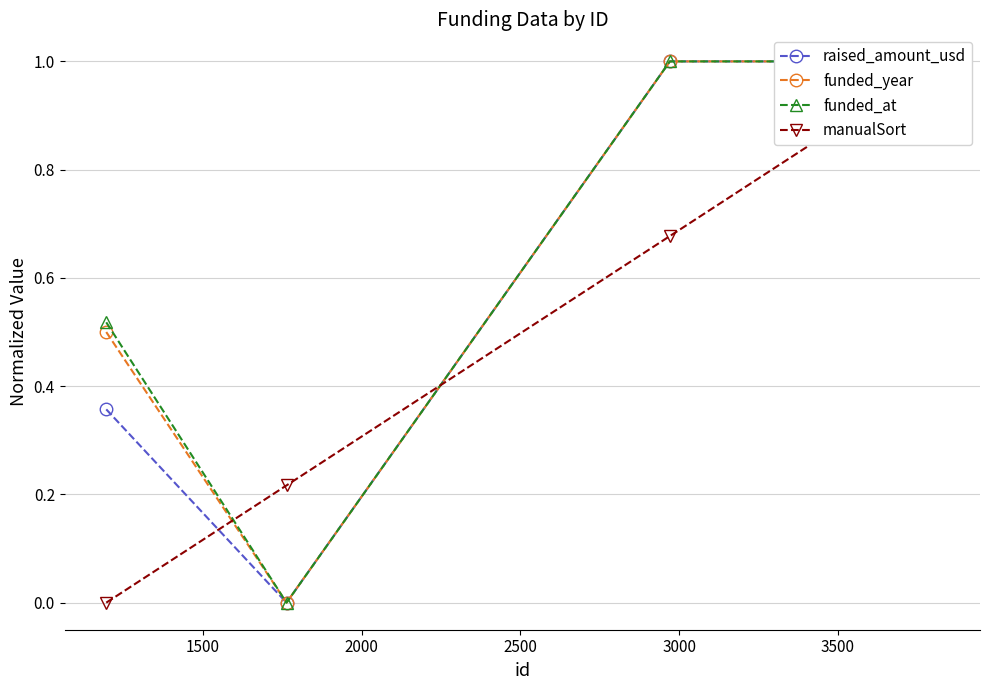

True or false: raised_amount_usd and funded_year intersect in this chart.

False